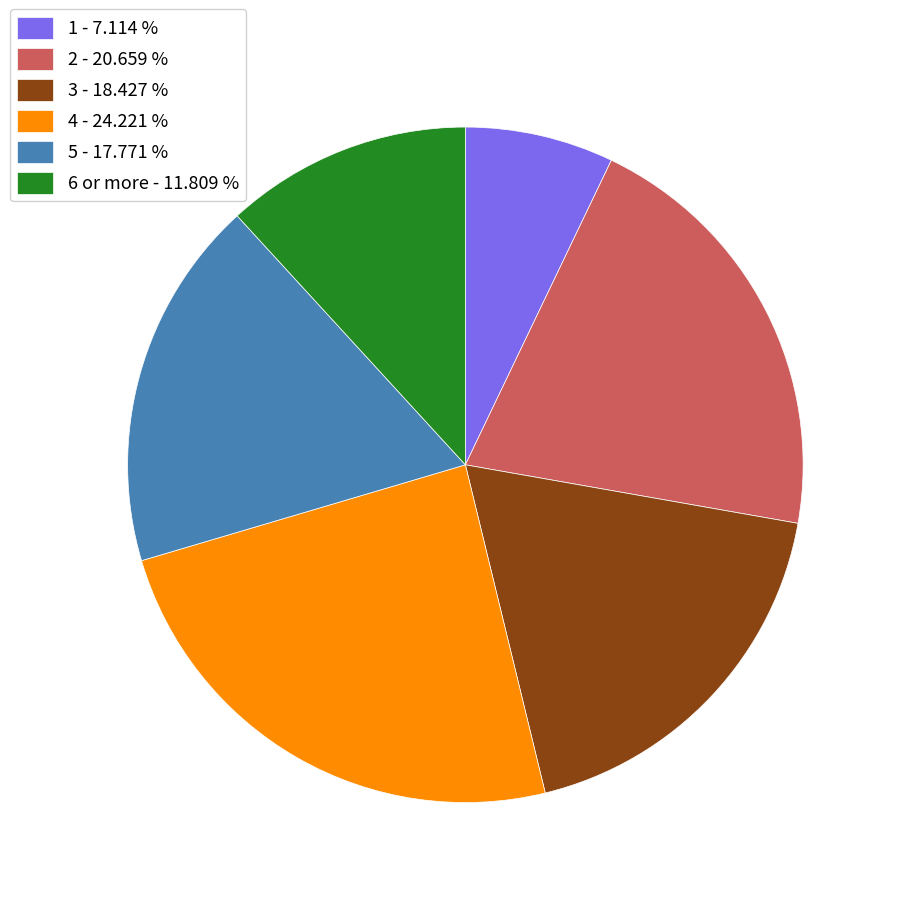

How many slices are in this pie chart?

6